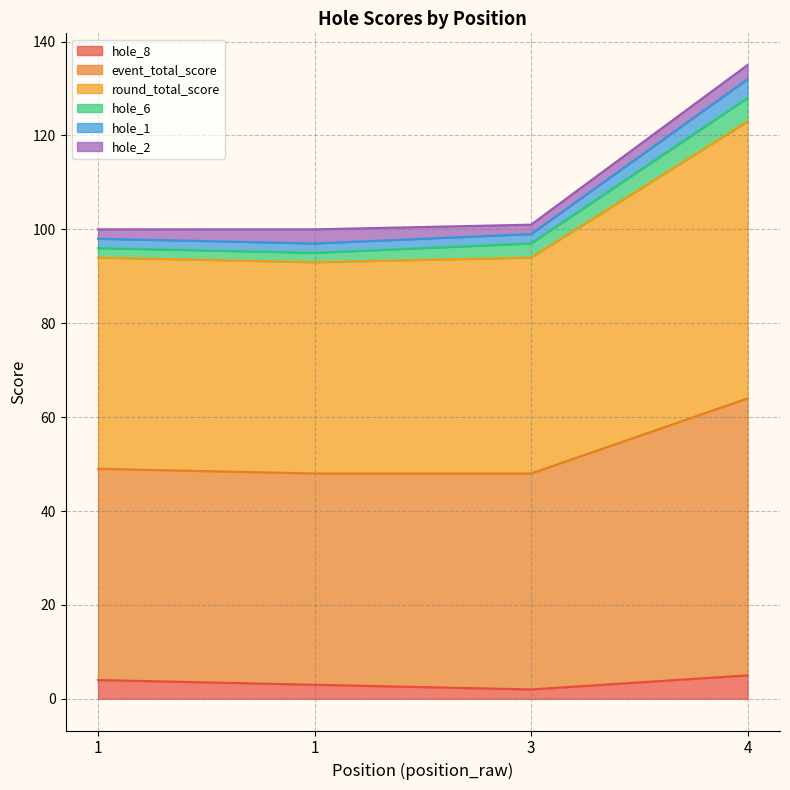

What is the maximum value for hole_8?

5